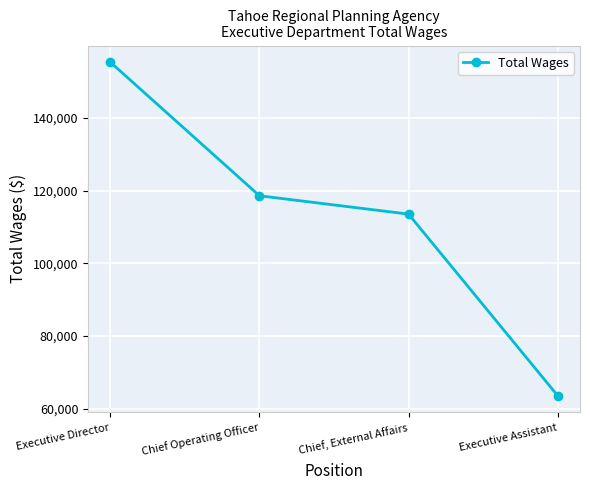

What is the maximum value shown in the chart?

155352